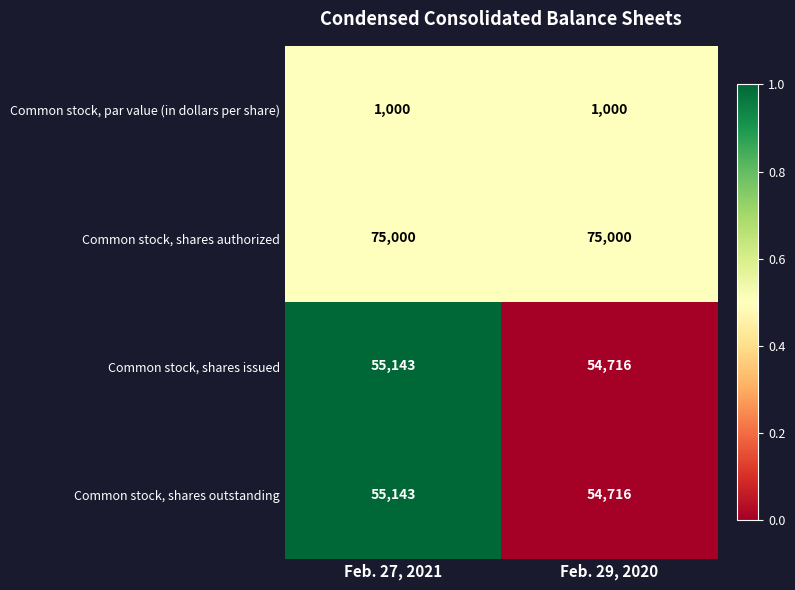

At which category is the sum across all series the highest?

Feb. 27, 2021